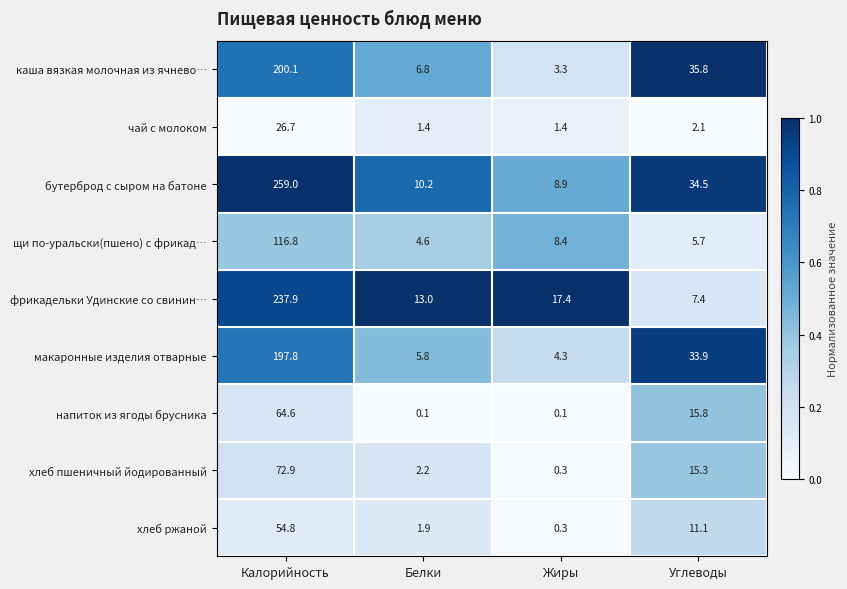

The фрикадельки Удинские со свинин… series shows 17.4 at Жиры. True or false?

True